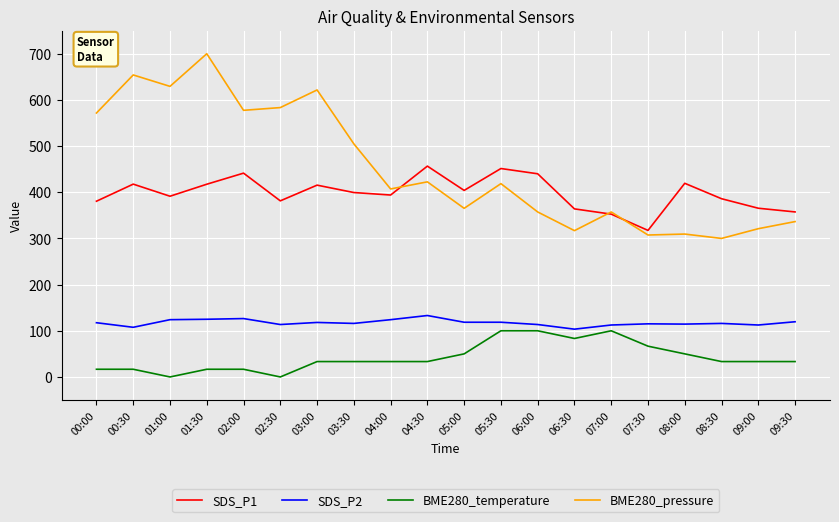

Which series changed the most between 01:00 and 07:00?

BME280_pressure